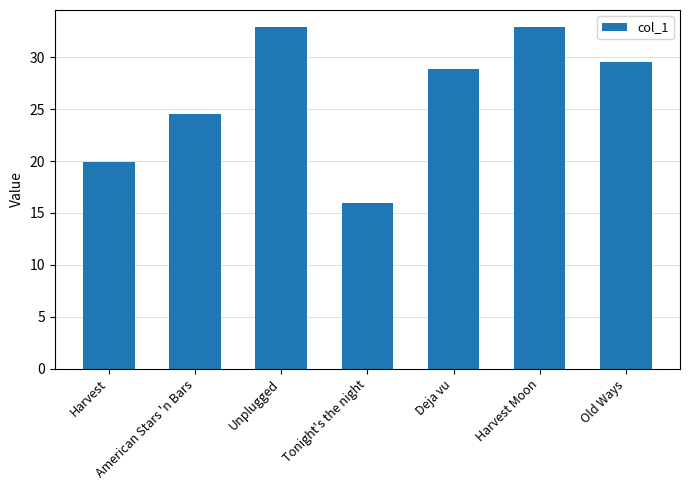

Are the bars grouped side by side (vs. stacked)?

No